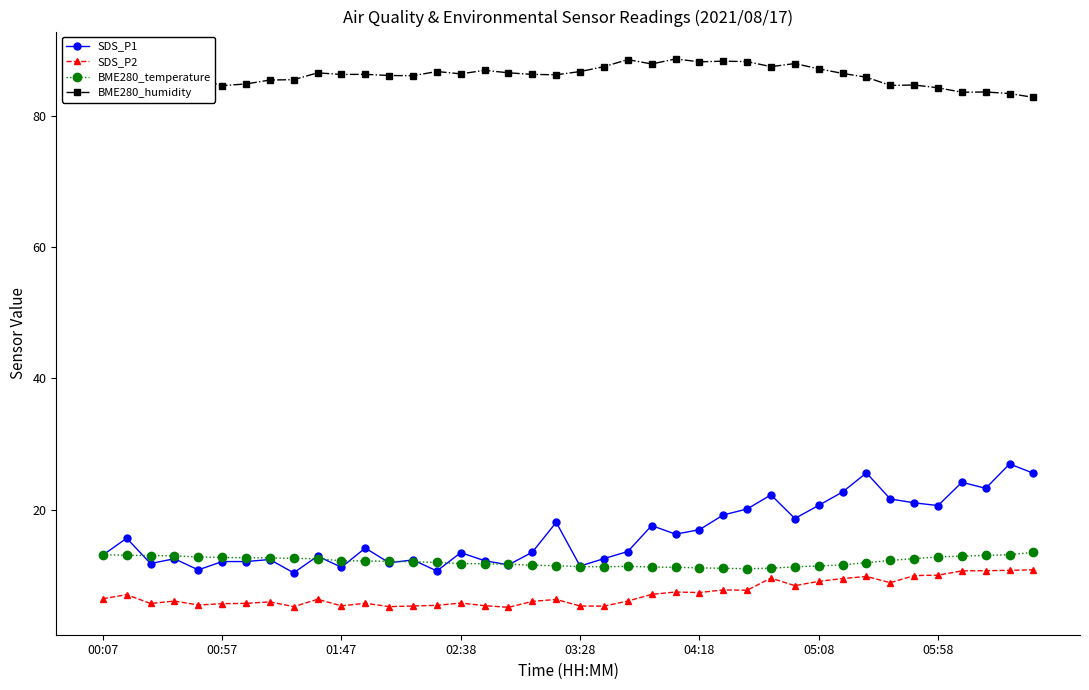

What is the minimum value shown in the chart?

5.1